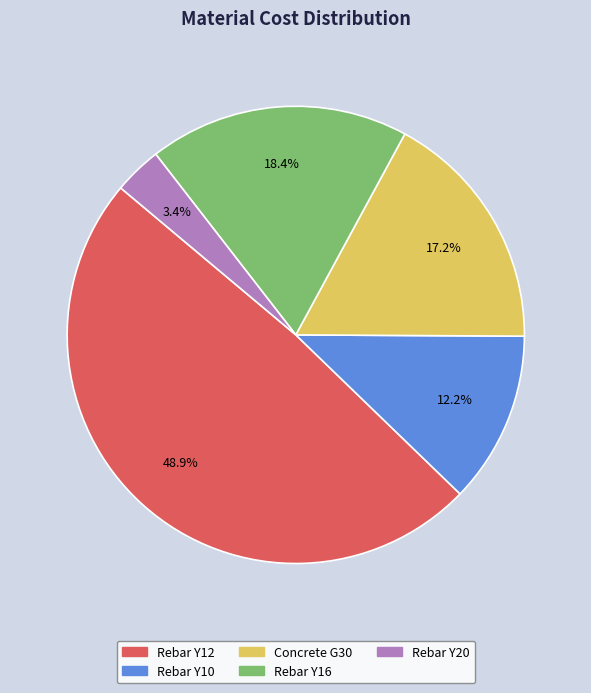

To the nearest percent, what is the difference between the Rebar Y12 and Concrete G30 slice percentages?

32%